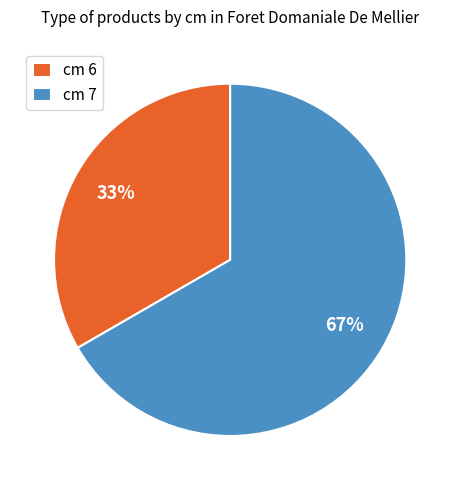

To the nearest percent, what percentage of the pie is cm 6?

33%